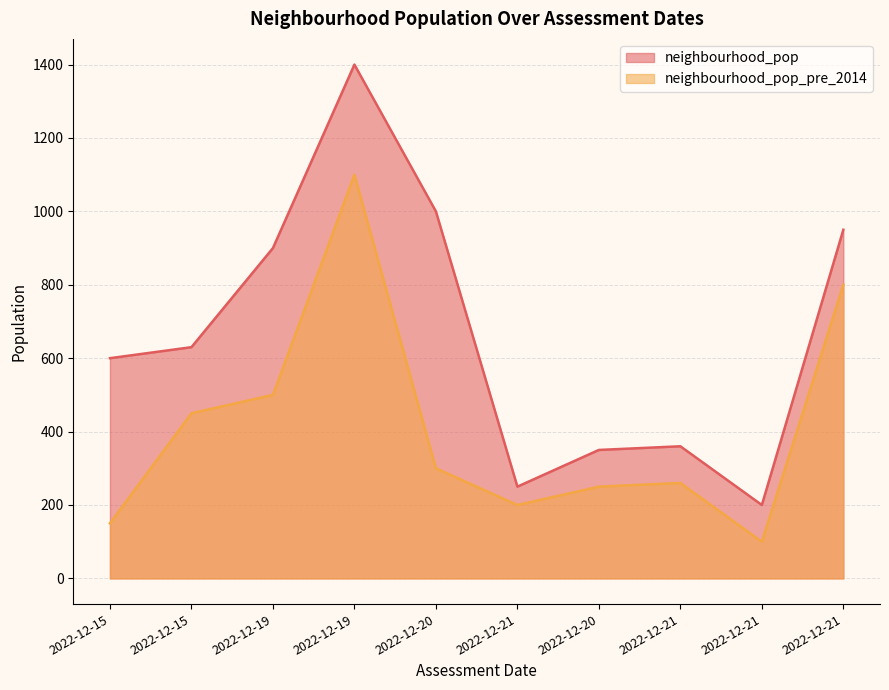

Rank the categories by neighbourhood_pop value from lowest to highest.

2022-12-21, 2022-12-21, 2022-12-20, 2022-12-21, 2022-12-15, 2022-12-15, 2022-12-19, 2022-12-21, 2022-12-20, 2022-12-19